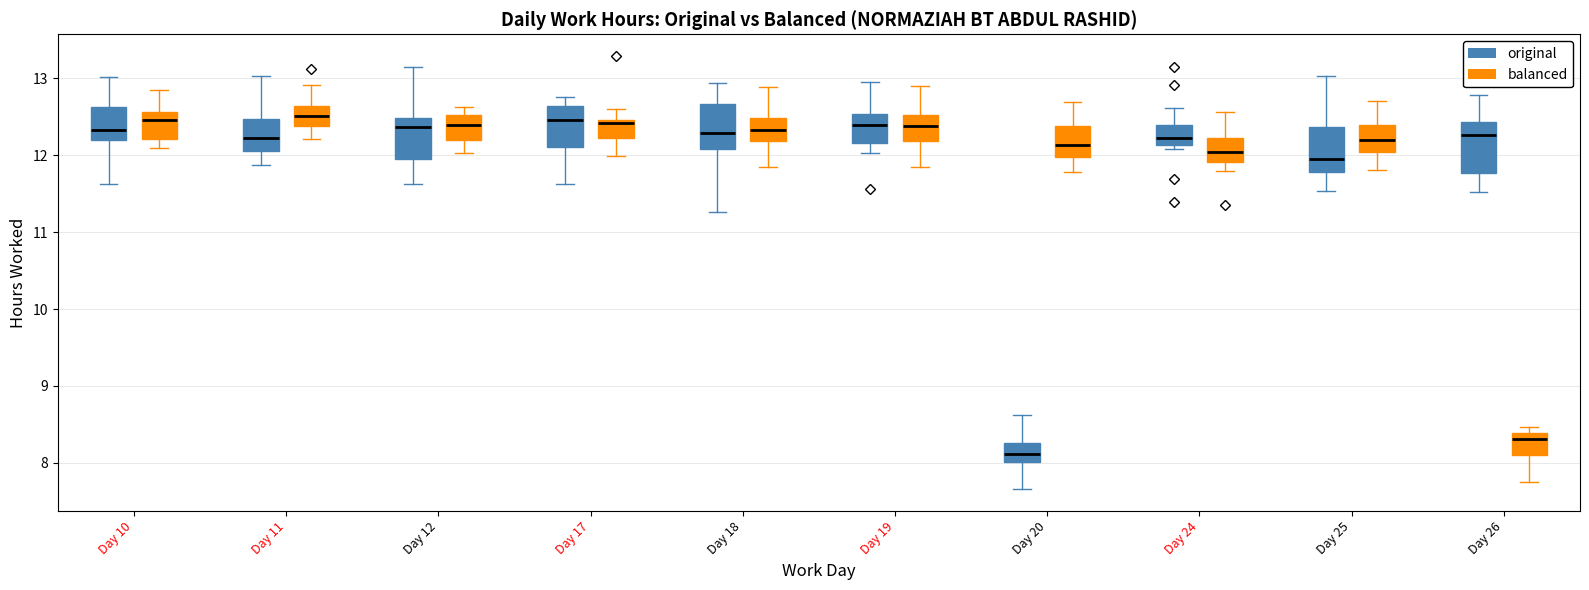

Reading left to right, read every box against the y-axis: the position of its median line, the range the box covers, and the ends of its whiskers. The values are not printed on the chart, so give them approximately, as read against the axis.

Day 10 (original): median 12.3, box 12.2 to 12.6, whiskers 11.6 to 13.0
Day 10 (balanced): median 12.5, box 12.2 to 12.6, whiskers 12.1 to 12.9
Day 11 (original): median 12.2, box 12.1 to 12.5, whiskers 11.9 to 13.0
Day 11 (balanced): median 12.5, box 12.4 to 12.6, whiskers 12.2 to 12.9
Day 12 (original): median 12.4, box 12.0 to 12.5, whiskers 11.6 to 13.2
Day 12 (balanced): median 12.4, box 12.2 to 12.5, whiskers 12.0 to 12.6
Day 17 (original): median 12.5, box 12.1 to 12.6, whiskers 11.6 to 12.8
Day 17 (balanced): median 12.4, box 12.2 to 12.5, whiskers 12.0 to 12.6
Day 18 (original): median 12.3, box 12.1 to 12.7, whiskers 11.3 to 12.9
Day 18 (balanced): median 12.3, box 12.2 to 12.5, whiskers 11.8 to 12.9
Day 19 (original): median 12.4, box 12.2 to 12.5, whiskers 12.0 to 13.0
Day 19 (balanced): median 12.4, box 12.2 to 12.5, whiskers 11.9 to 12.9
Day 20 (original): median 8.1, box 8.0 to 8.3, whiskers 7.7 to 8.6
Day 20 (balanced): median 12.1, box 12.0 to 12.4, whiskers 11.8 to 12.7
Day 24 (original): median 12.2, box 12.1 to 12.4, whiskers 12.1 (just below the box's lower edge) to 12.6
Day 24 (balanced): median 12.0, box 11.9 to 12.2, whiskers 11.8 to 12.6
Day 25 (original): median 12.0, box 11.8 to 12.4, whiskers 11.5 to 13.0
Day 25 (balanced): median 12.2, box 12.0 to 12.4, whiskers 11.8 to 12.7
Day 26 (original): median 12.3, box 11.8 to 12.4, whiskers 11.5 to 12.8
Day 26 (balanced): median 8.3, box 8.1 to 8.4, whiskers 7.8 to 8.5